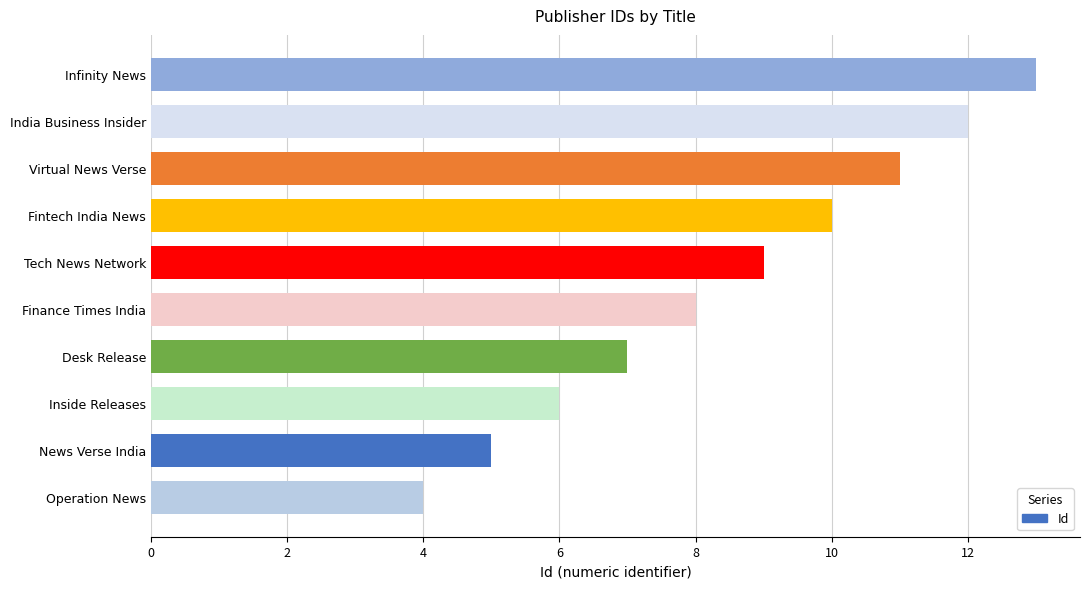

At which label is the value closest to 8?

Finance Times India